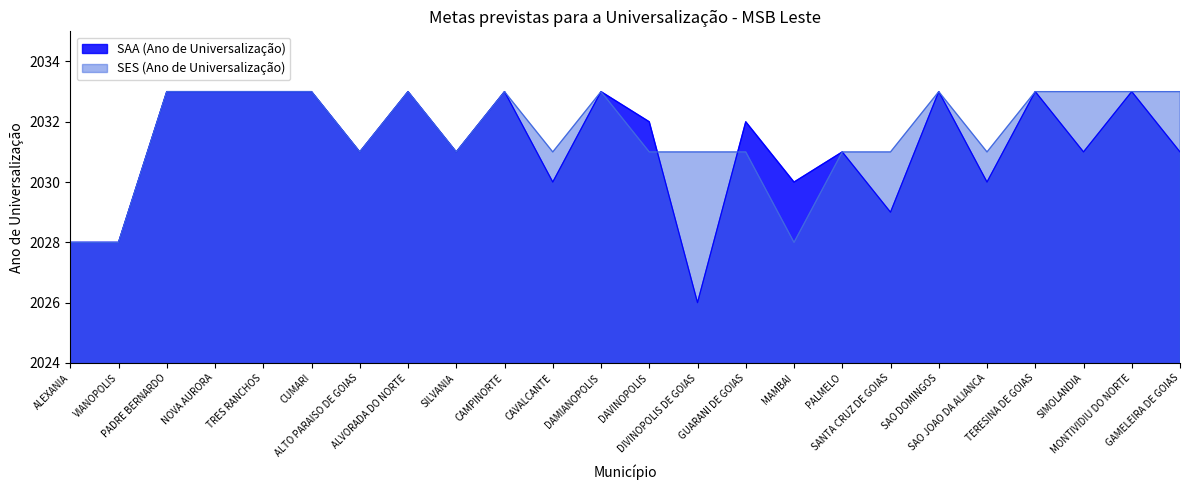

What is the difference between the maximum and minimum values in the SES (Ano de Universalização) series?

5